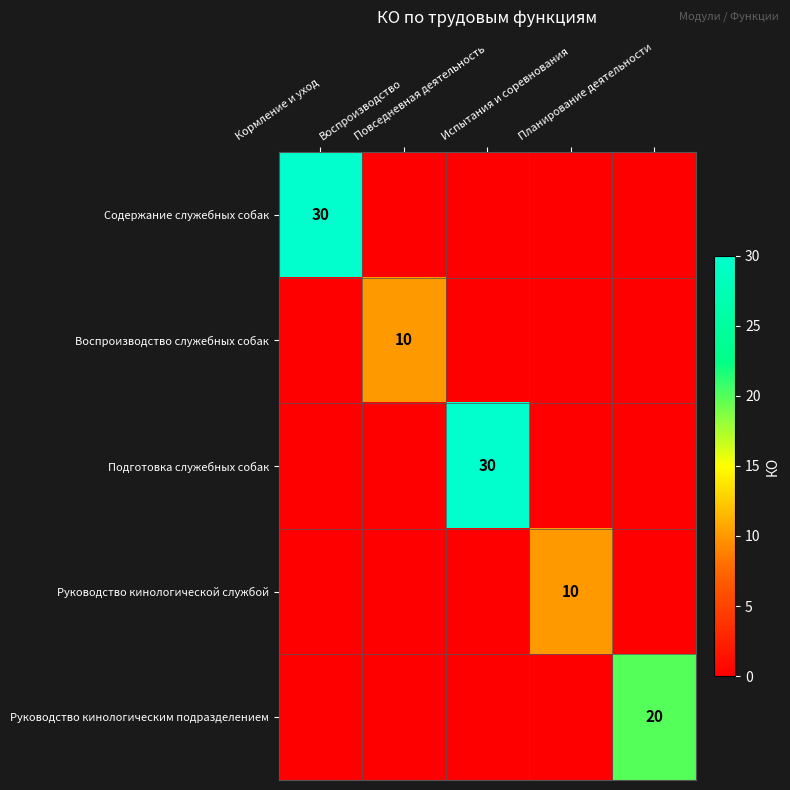

Is the value of Руководство кинологическим подразделением at Планирование деятельности greater than the value of Подготовка служебных собак at Повседневная деятельность?

No